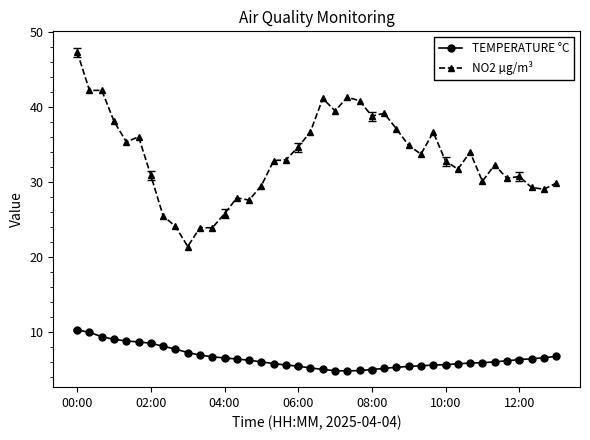

Which series has the largest total across all categories?

NO2 µg/m³